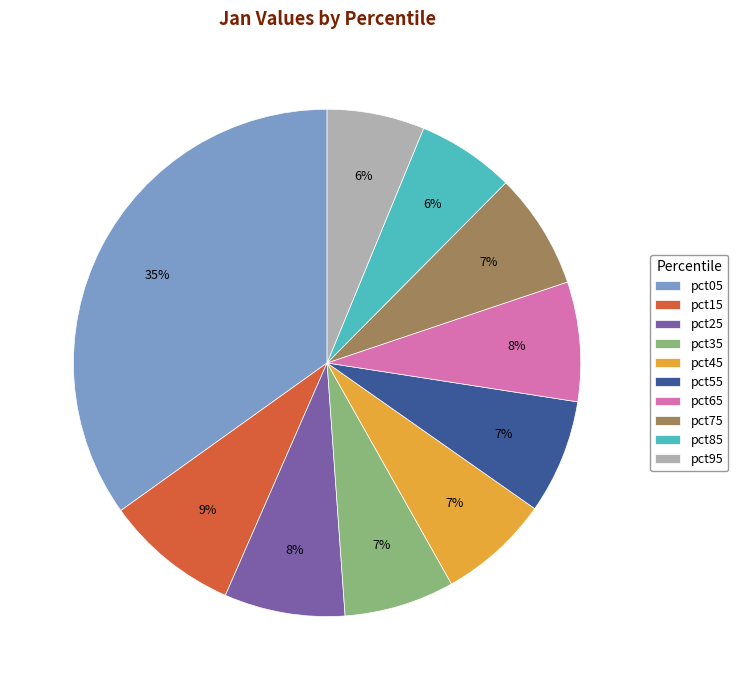

To the nearest percent, what percentage of the pie is pct75?

7%